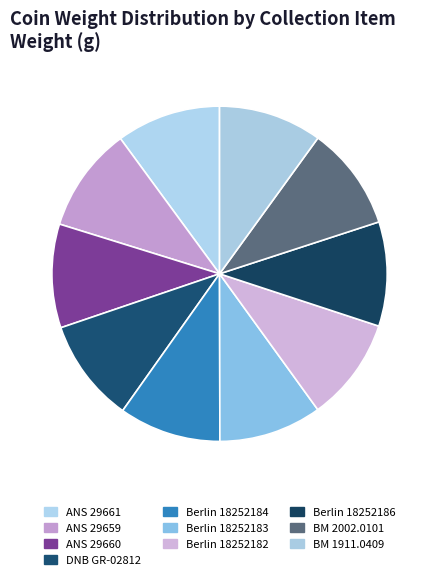

How many segments does this pie chart have?

10